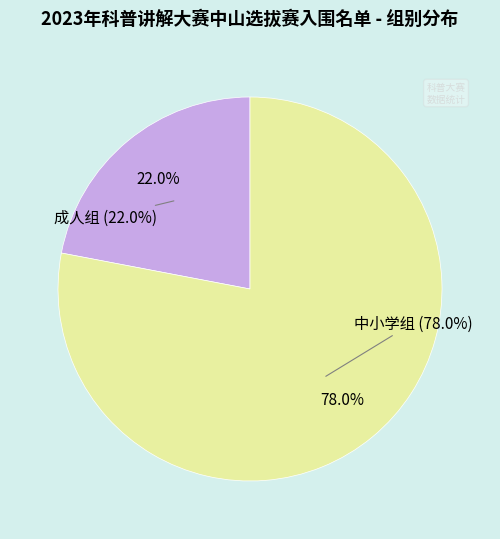

Combined, do 中小学组 and 成人组 account for over 50%?

Yes